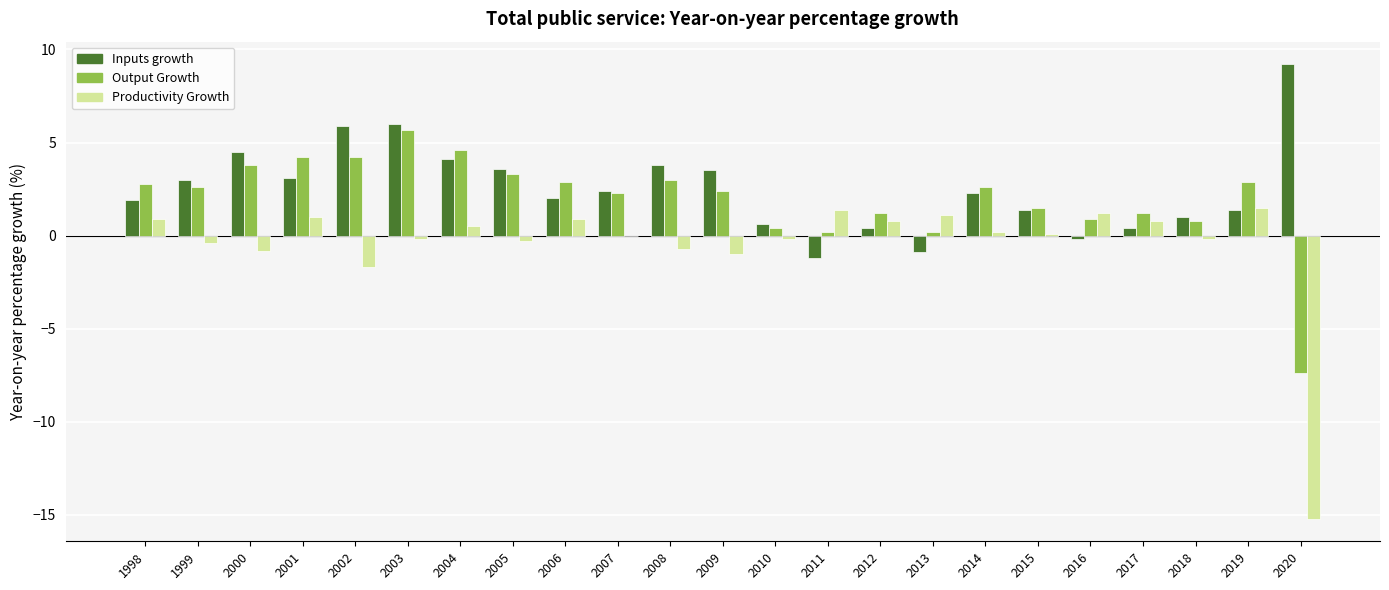

The Output Growth series shows 2.3 at 2007. True or false?

True